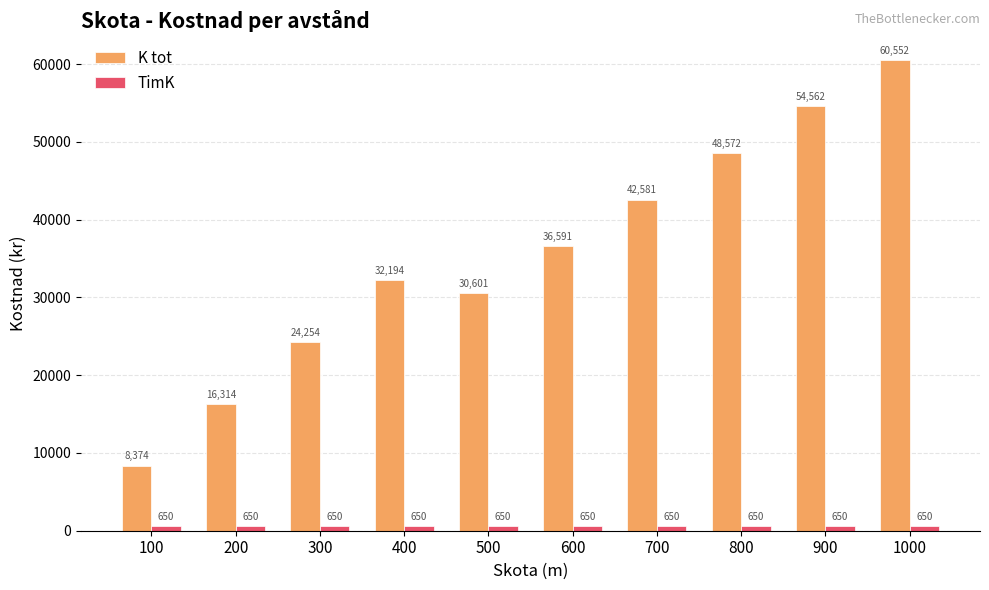

What is the highest value of the TimK series?

650.0